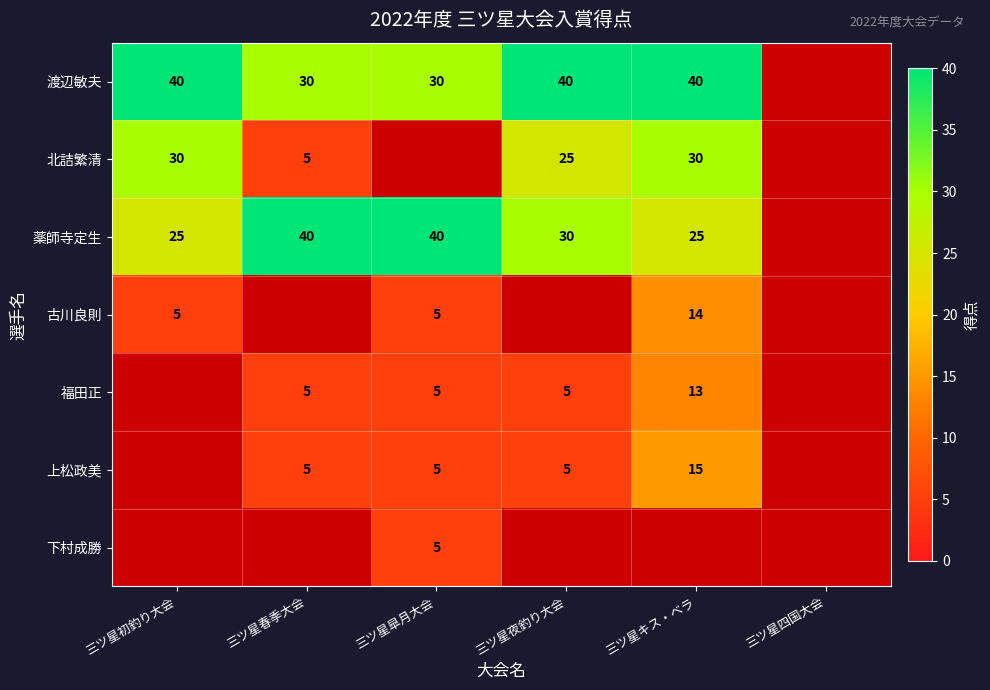

Which category has the lowest value across all series?

三ツ星春季大会